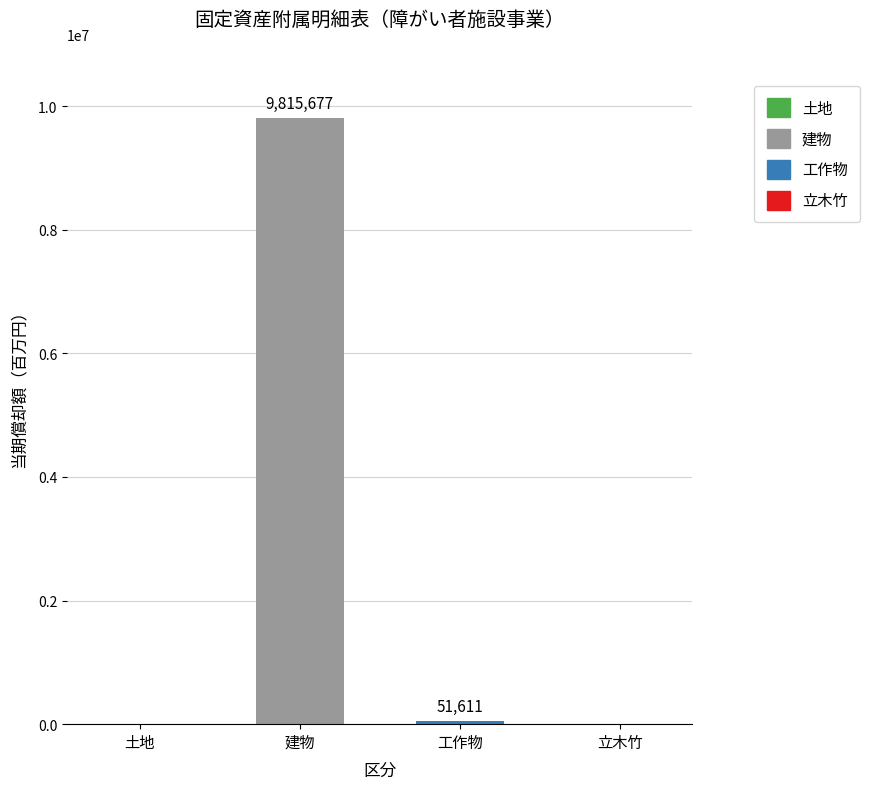

Are the bars horizontal?

No